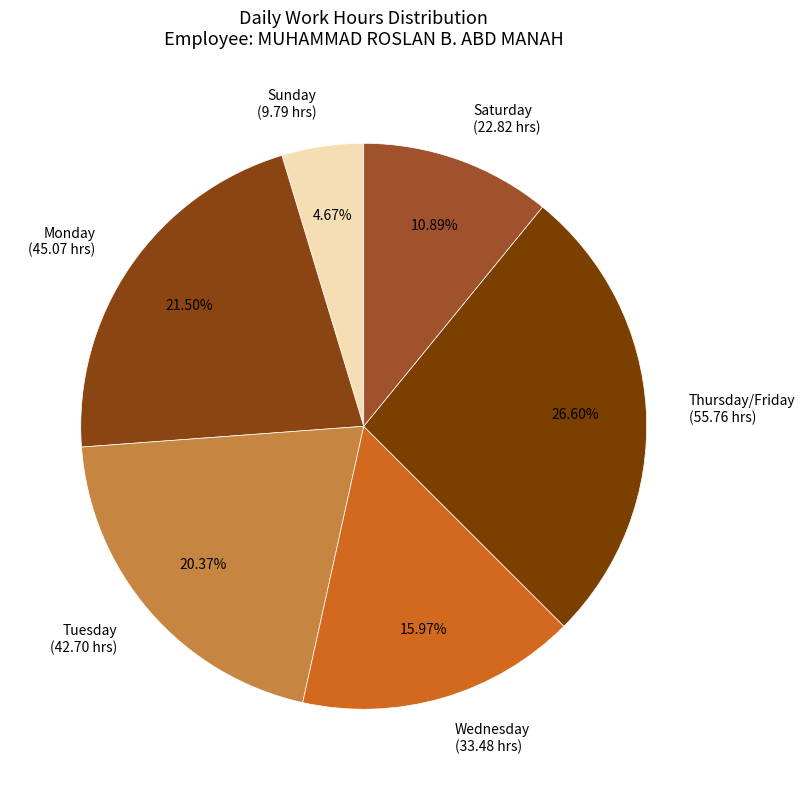

Between Thursday/Friday and Wednesday, which is larger?

Thursday/Friday